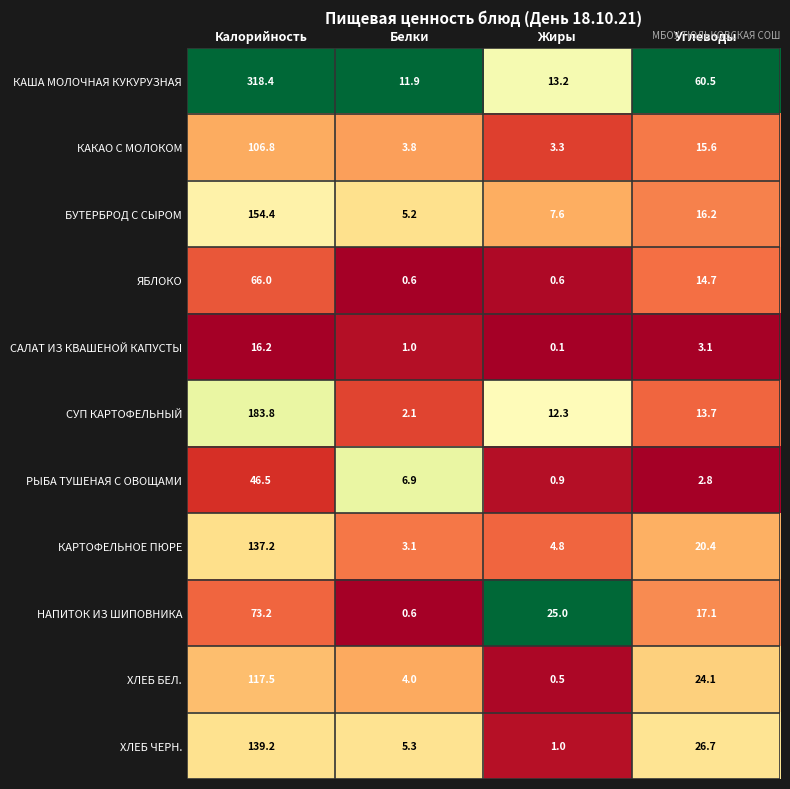

What is the difference between the maximum and second lowest values in the КАША МОЛОЧНАЯ КУКУРУЗНАЯ series?

305.2